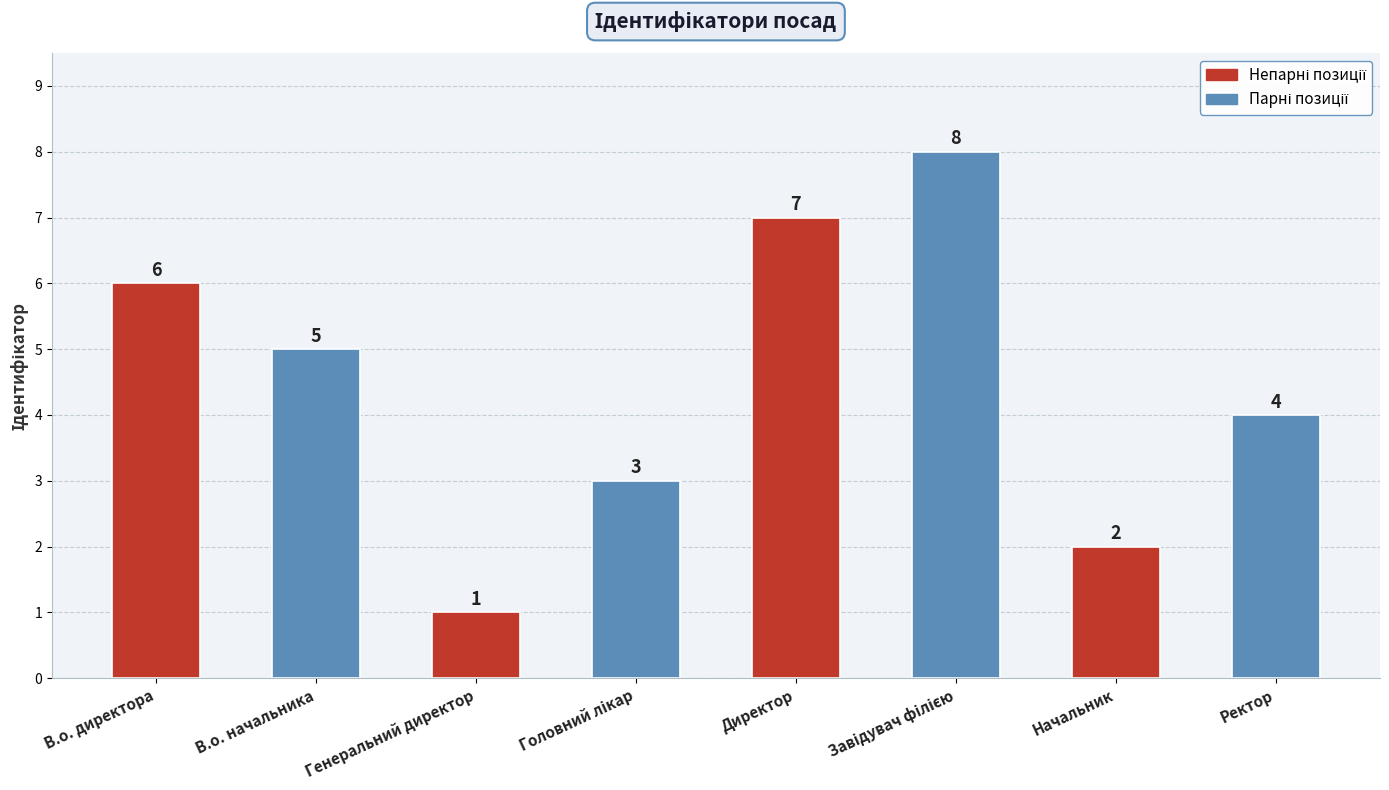

At which label is the value closest to 4?

Ректор